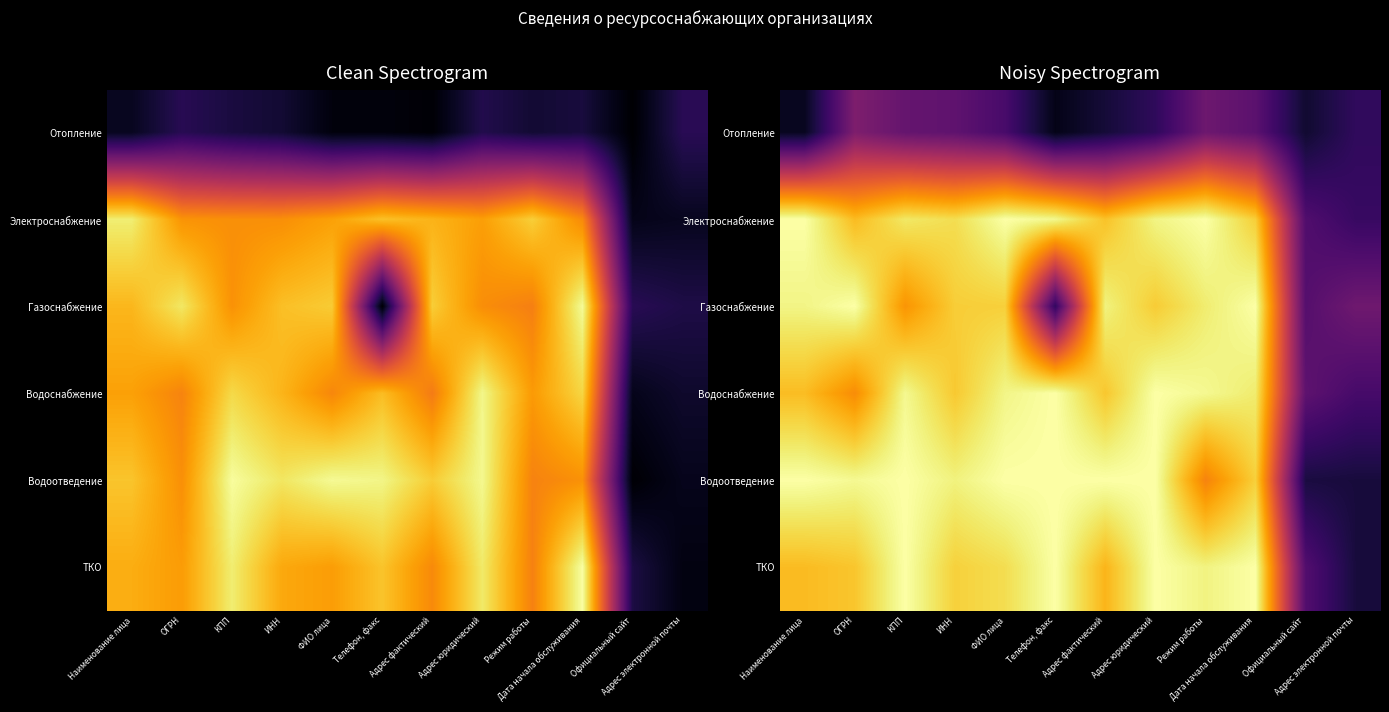

Which series has the largest range (max minus min)?

Водоотведение